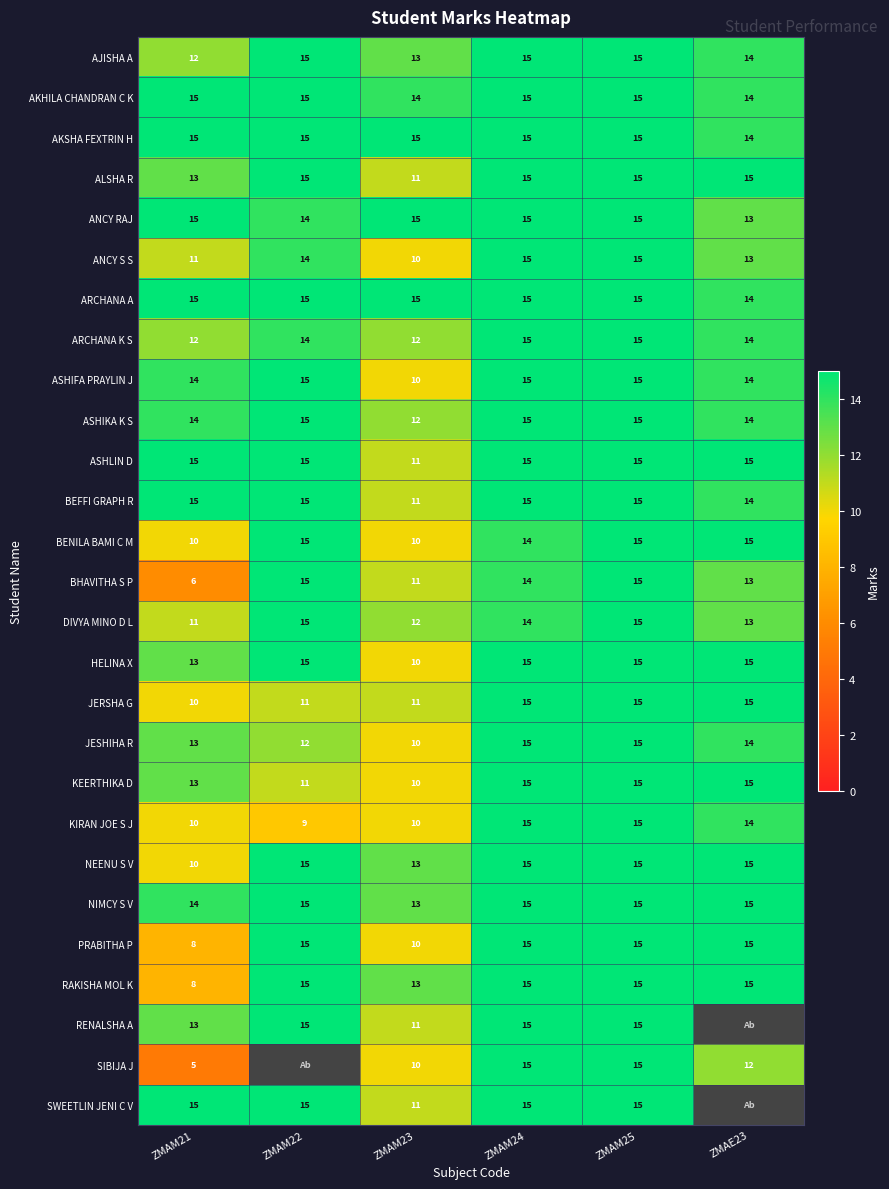

At which label does DIVYA MINO D L reach its minimum?

ZMAM21